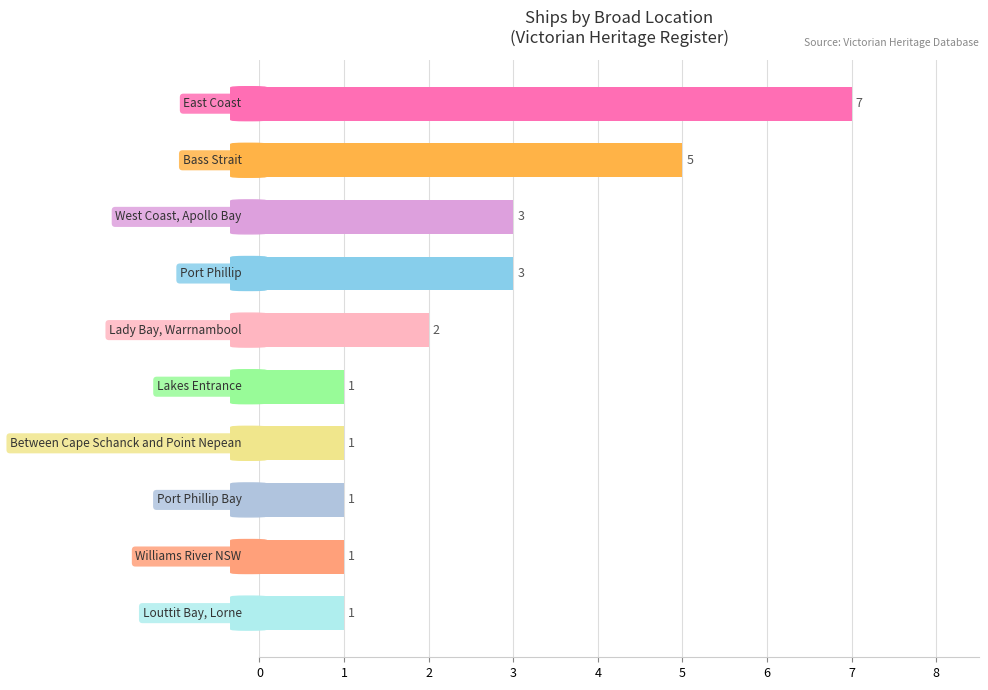

What is the difference between the maximum and minimum values?

6